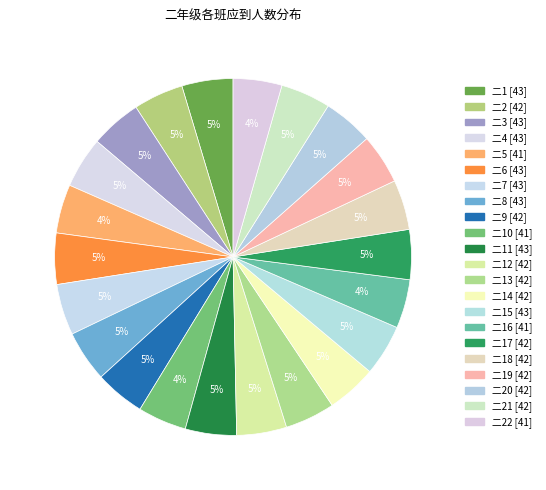

Count the number of slices in the pie.

22